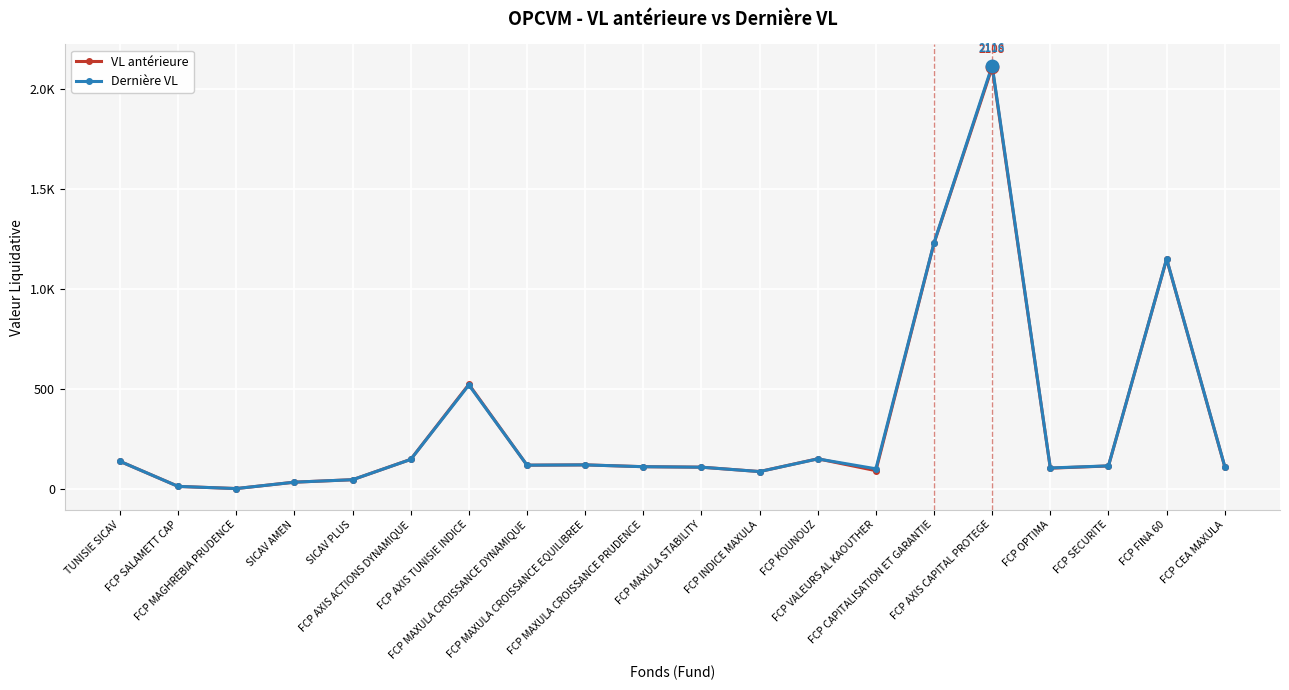

Is the value of Dernière VL at FCP OPTIMA greater than the value of VL antérieure at SICAV AMEN?

Yes